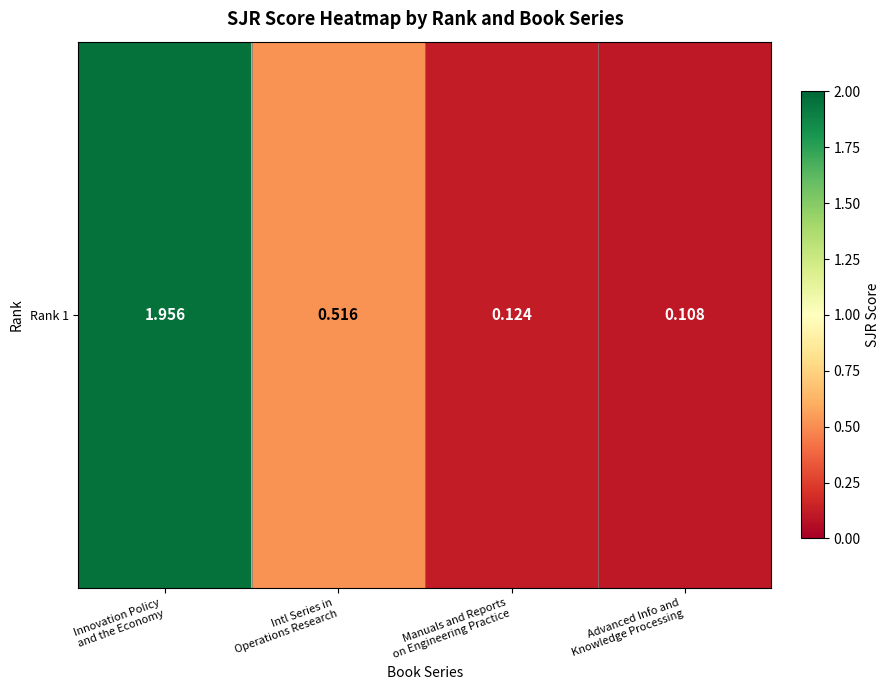

The chart shows a value of 0.5 at Intl Series in
Operations Research. True or false?

True